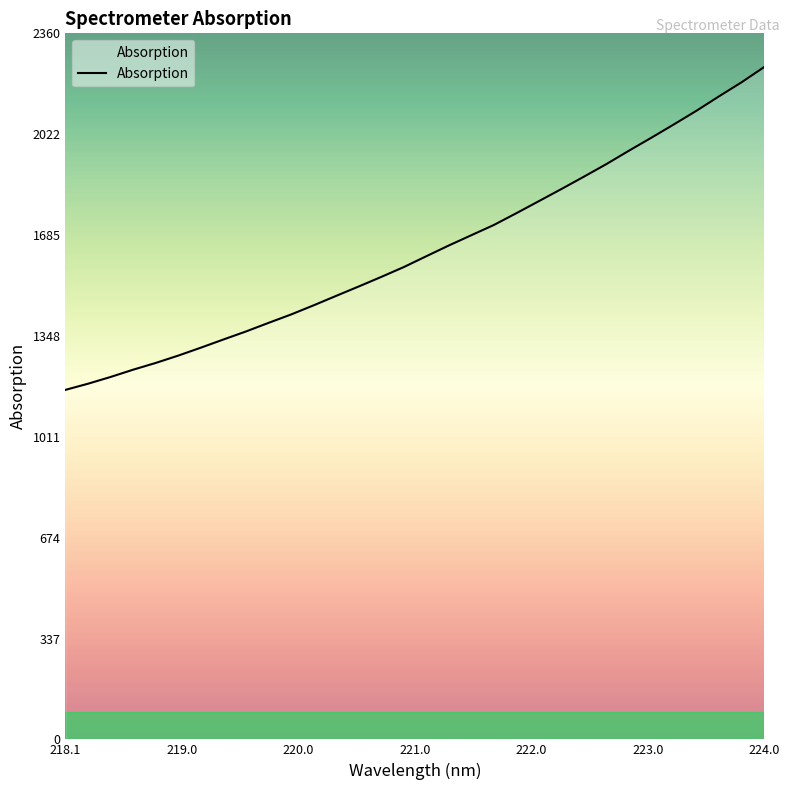

What is the difference between the maximum and minimum values?

1079.4